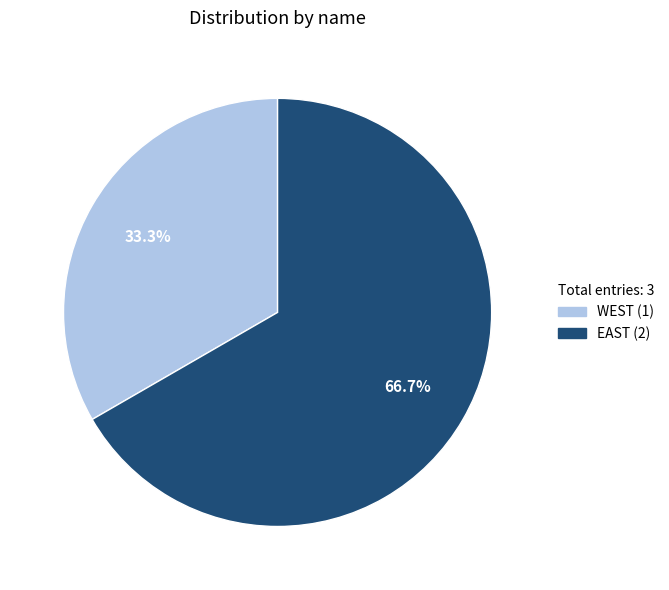

To the nearest percent, what portion does EAST represent?

67%